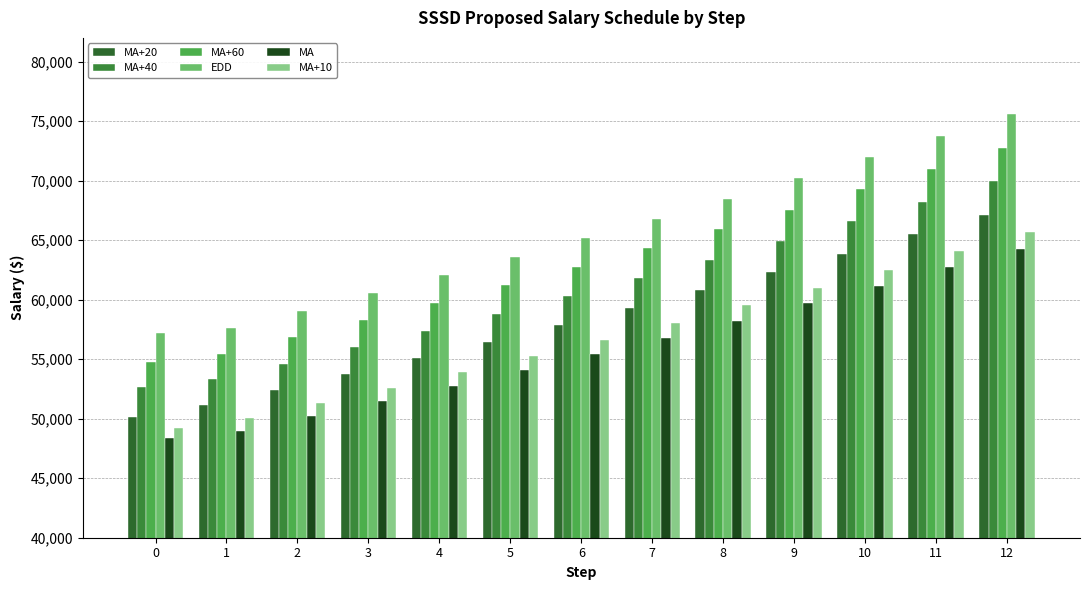

Reading left to right, list all the values displayed in this chart.

MA+20: 0=50116.7	1=51152.3	2=52431.1	3=53741.9	4=55085.4	5=56462.6	6=57874.1	7=59321.0	8=60804.0	9=62324.1	10=63882.2	11=65479.3	12=67116.3
MA+40: 0=52665.6	1=53306.1	2=54638.7	3=56004.7	4=57404.8	5=58839.9	6=60310.9	7=61818.7	8=63364.2	9=64948.3	10=66572.0	11=68236.3	12=69942.2
MA+60: 0=54725.6	1=55459.9	2=56846.4	3=58267.5	4=59724.2	5=61217.3	6=62747.7	7=64316.4	8=65924.4	9=67572.5	10=69261.8	11=70993.3	12=72768.2
EDD: 0=57198.1	1=57613.6	2=59054.0	3=60530.3	4=62043.6	5=63594.7	6=65184.6	7=66814.2	8=68484.5	9=70196.6	10=71951.6	11=73750.3	12=75594.1
MA: 0=48349.6	1=48998.5	2=50223.5	3=51479.1	4=52766.1	5=54085.2	6=55437.3	7=56823.3	8=58243.8	9=59699.9	10=61192.4	11=62722.3	12=64290.3
MA+10: 0=49226.3	1=50075.4	2=51327.3	3=52610.5	4=53925.7	5=55273.9	6=56655.7	7=58072.1	8=59523.9	9=61012.0	10=62537.3	11=64100.8	12=65703.3